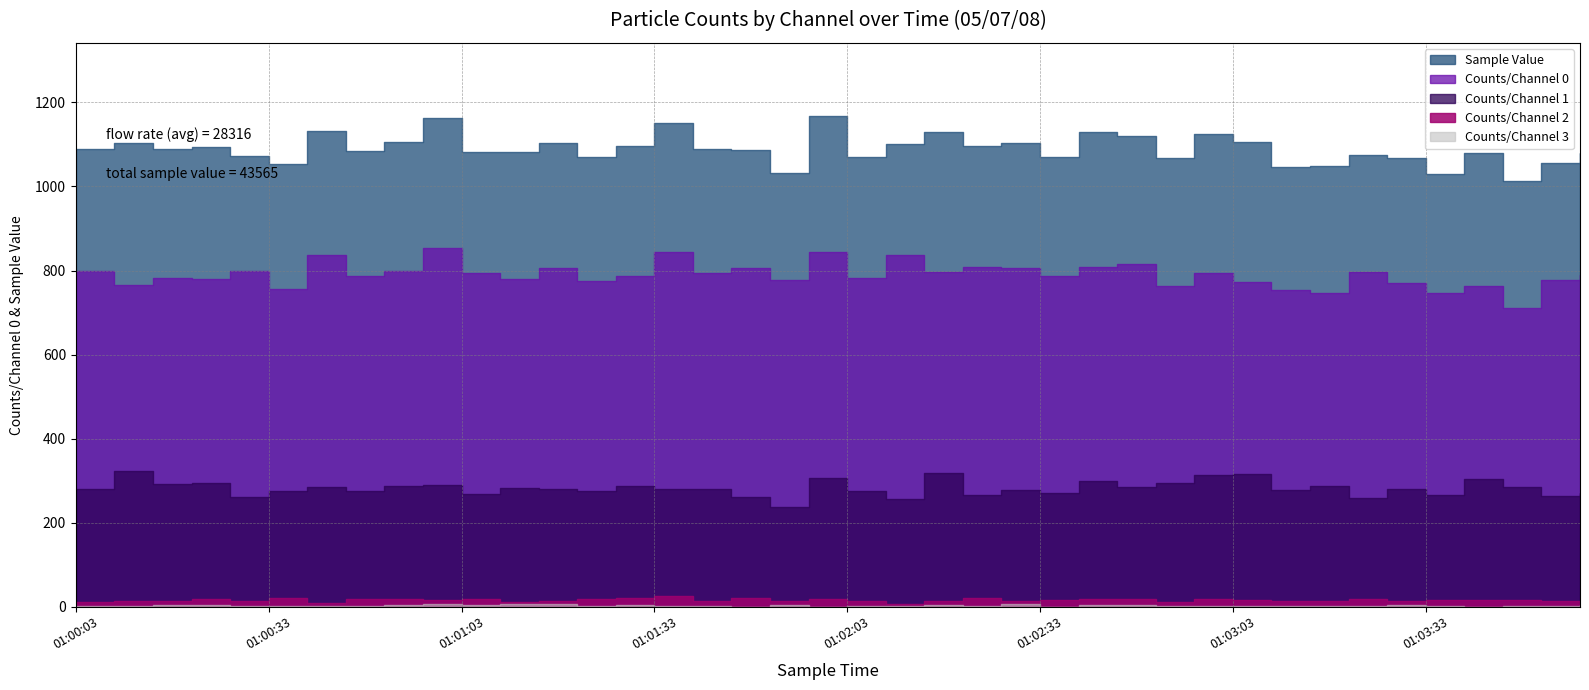

The Counts/Channel 0 series shows 191 at 01:02:51. True or false?

False